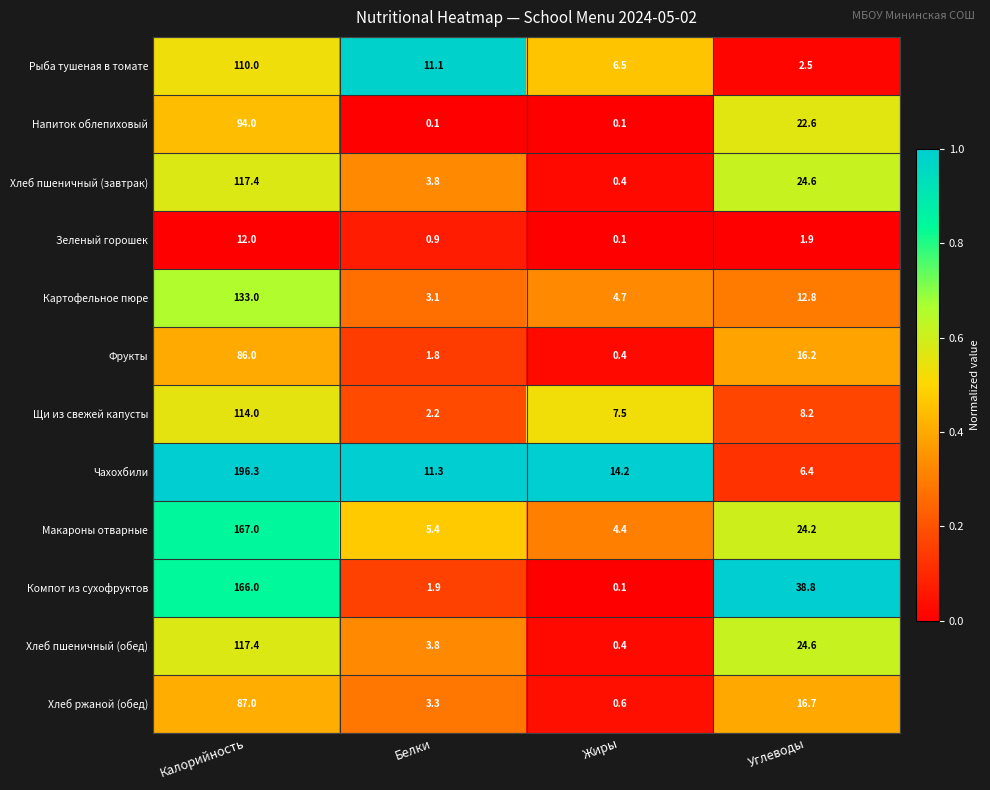

Which category has the highest value across all series?

Калорийность